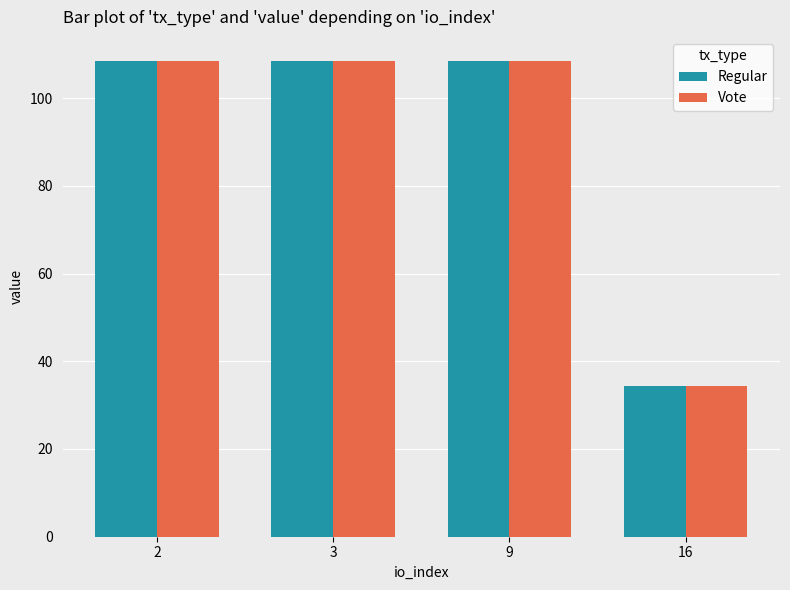

What is the minimum value for Vote?

34.4